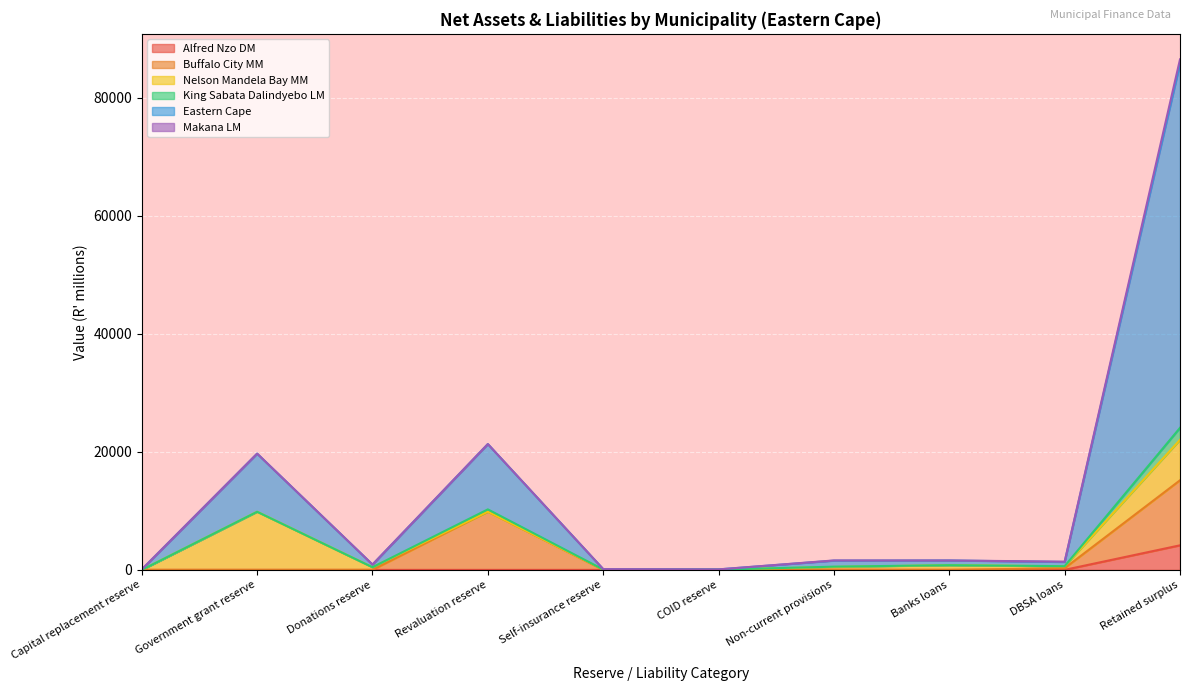

What is the maximum value for Alfred Nzo DM?

4159.6